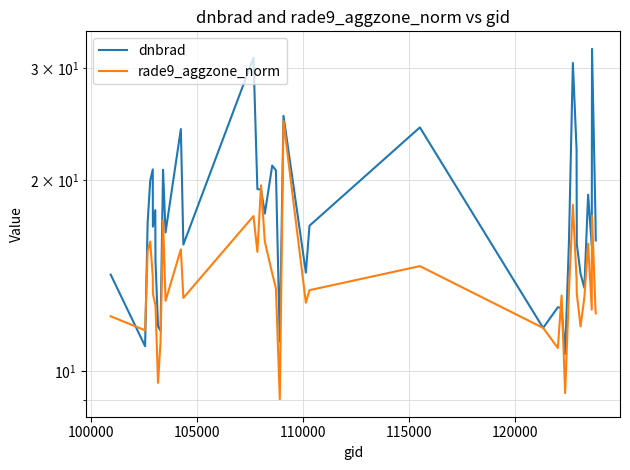

Count the number of data series in this chart.

2